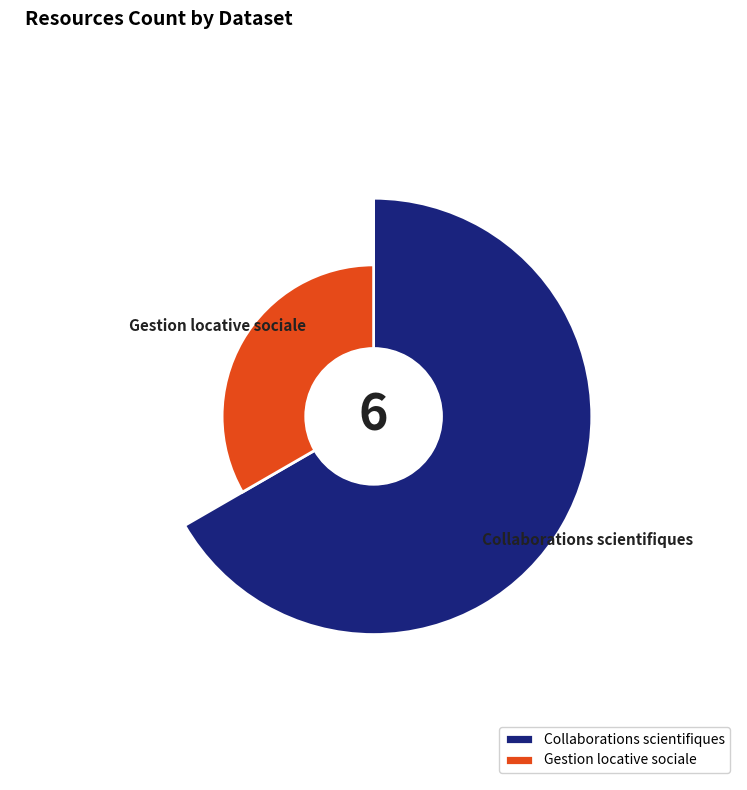

What percentage is the Gestion locative sociale slice, to the nearest percent?

33%